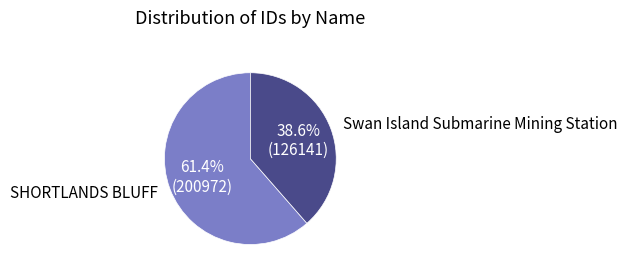

Rank the categories by value from highest to lowest.

SHORTLANDS BLUFF, Swan Island Submarine Mining Station